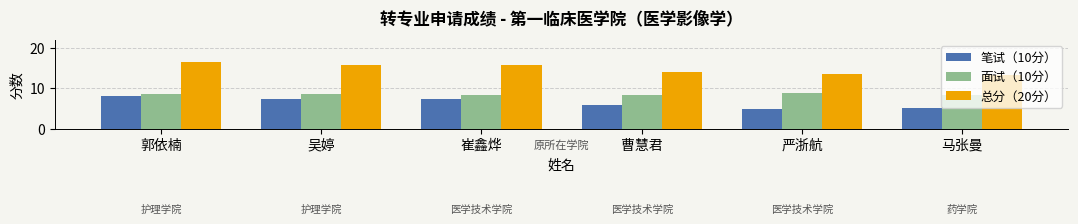

Rank the series by their maximum value, from lowest to highest.

笔试（10分）, 面试（10分）, 总分（20分）